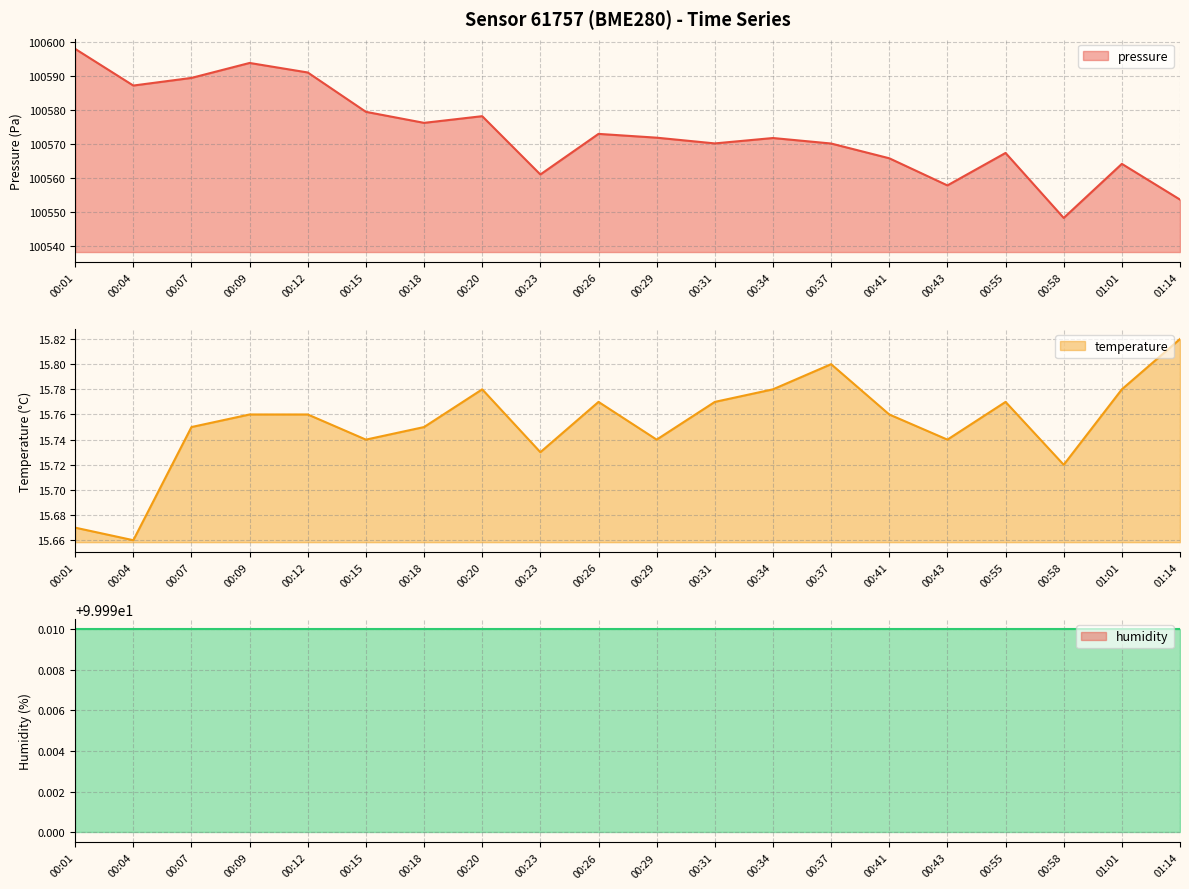

What is the value of the temperature point at the 5th from the left?

15.8